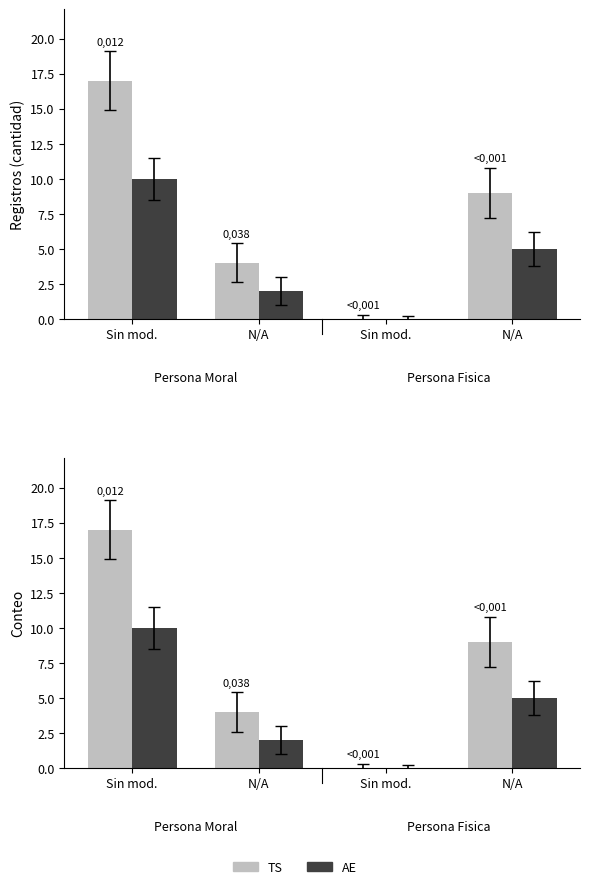

At N/A, list the series in order from smallest to largest.

AE, TS